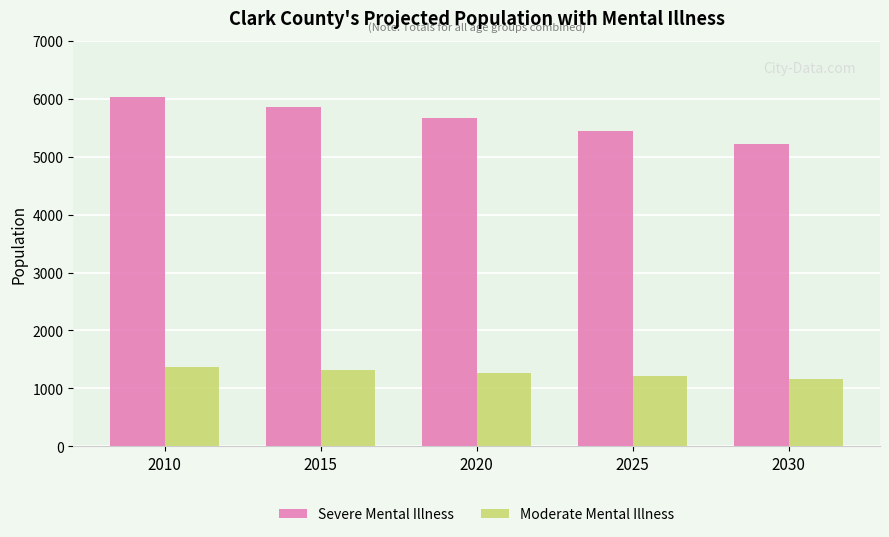

Rank the categories by Severe Mental Illness value from lowest to highest.

2030, 2025, 2020, 2015, 2010